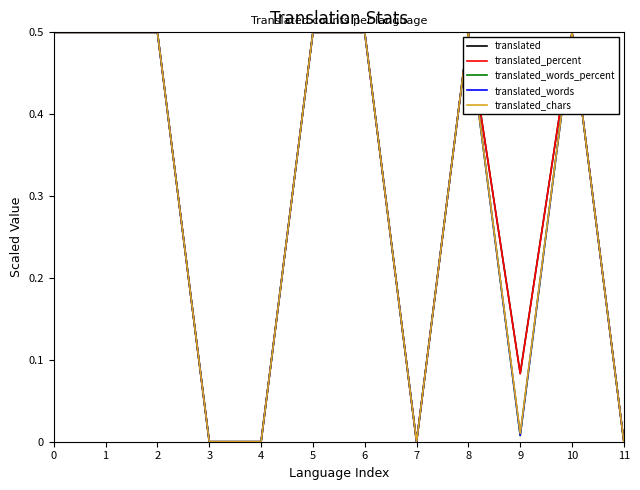

What is the greatest value displayed?

0.5